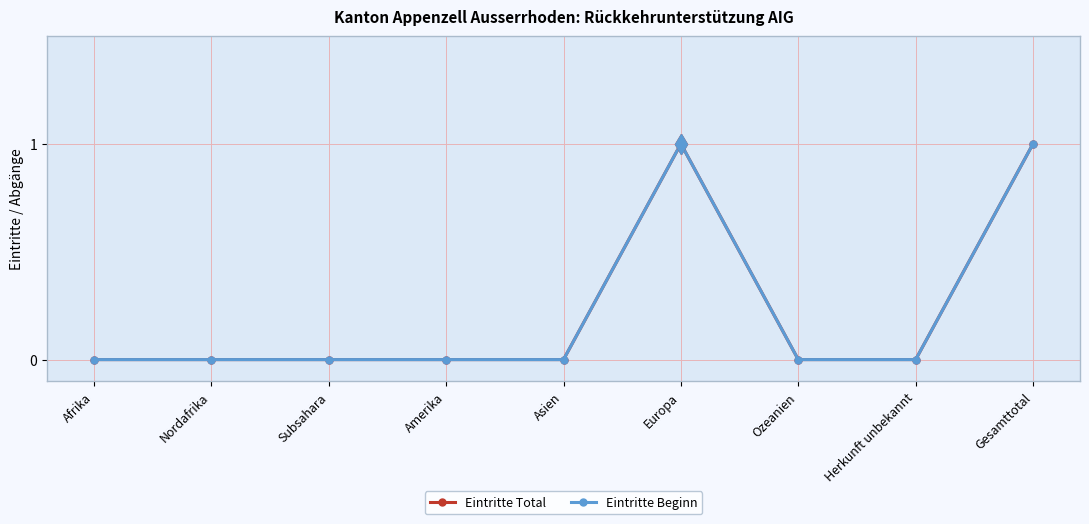

What is the sum of all Eintritte Beginn values?

2